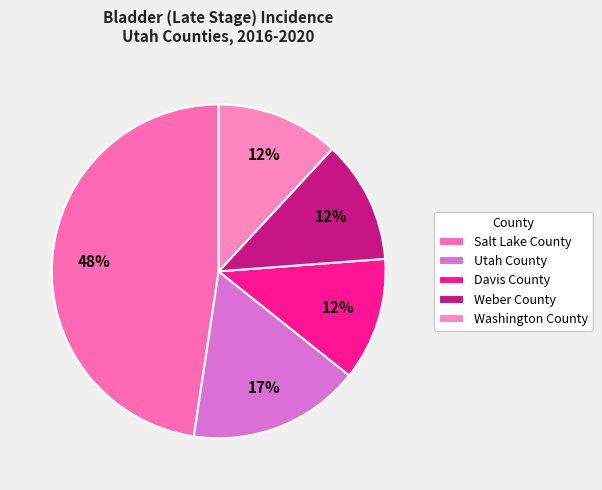

What percentage is the Washington County slice, to the nearest percent?

12%